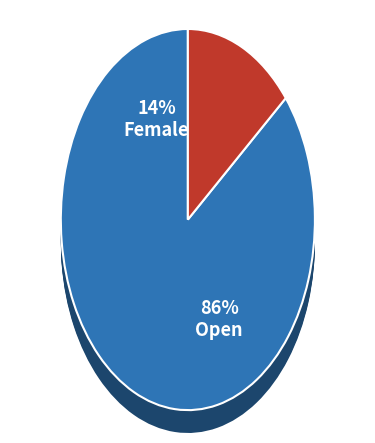

Is the sum of Open and Female greater than half?

Yes